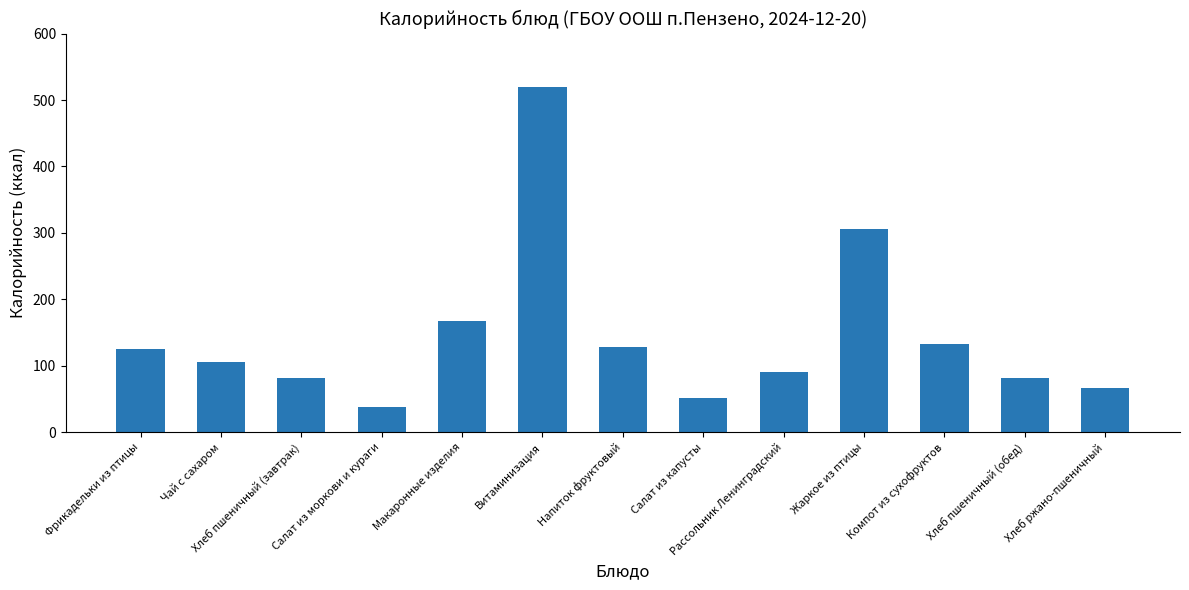

What is the difference between the values at Чай с сахаром and Рассольник Ленинградский?

15